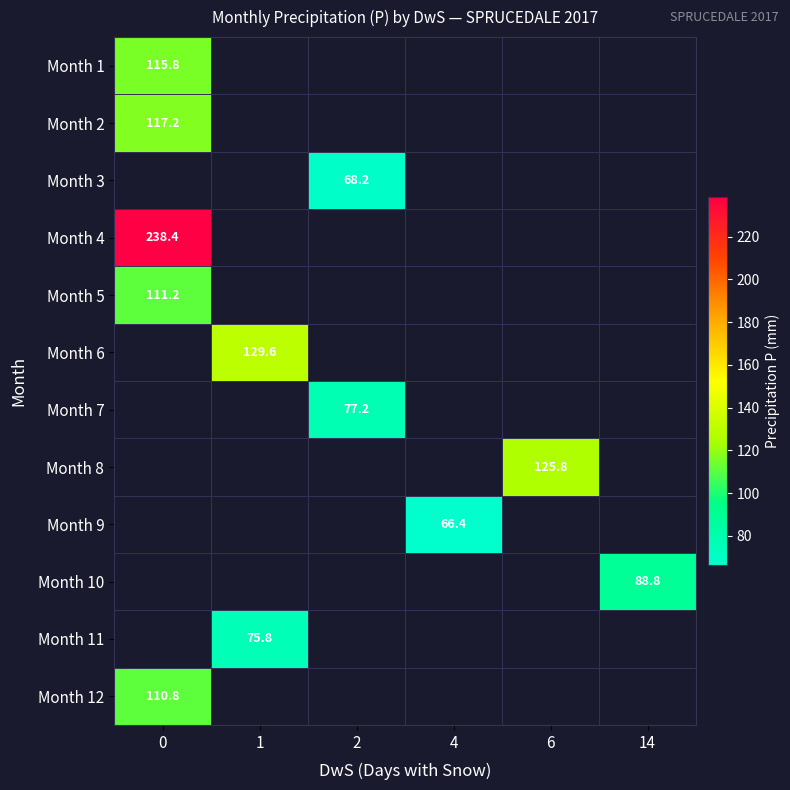

At how many categories does at least one series exceed 79?

4